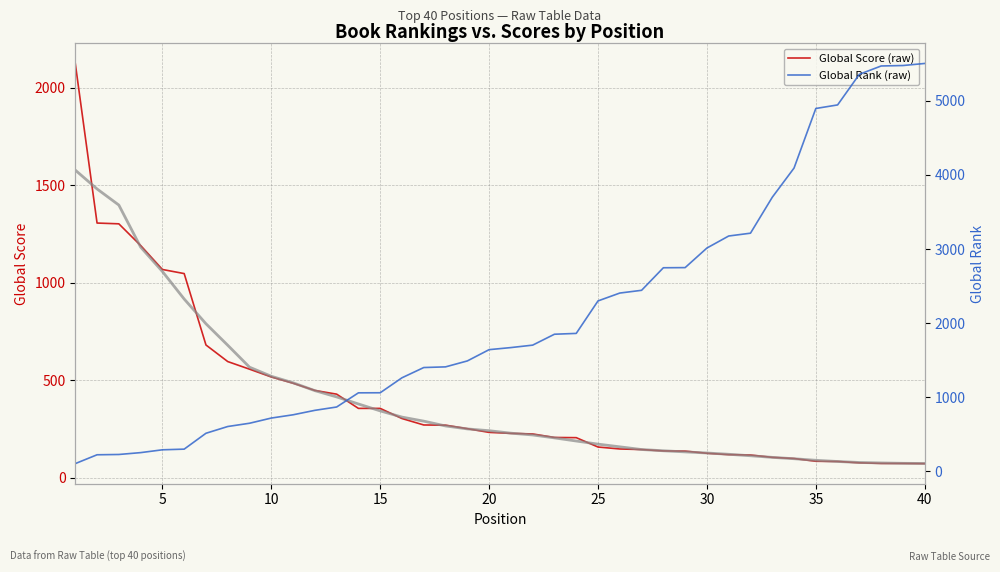

What is the maximum value shown in the chart?

5500.0